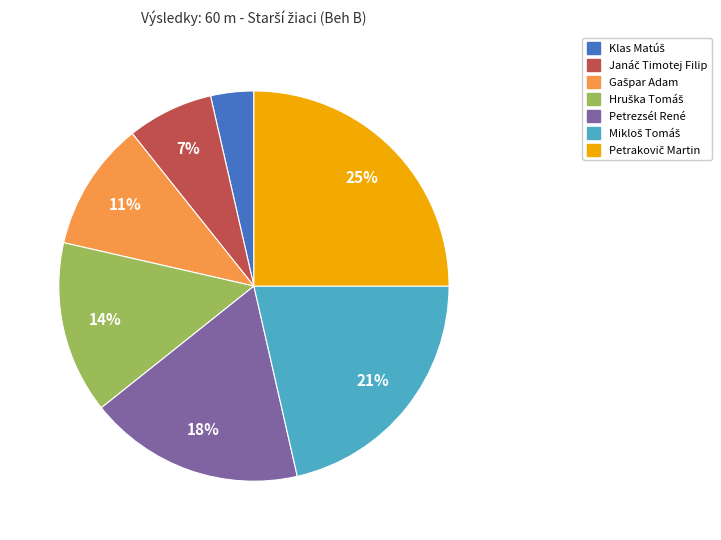

Does any single category account for the majority?

No